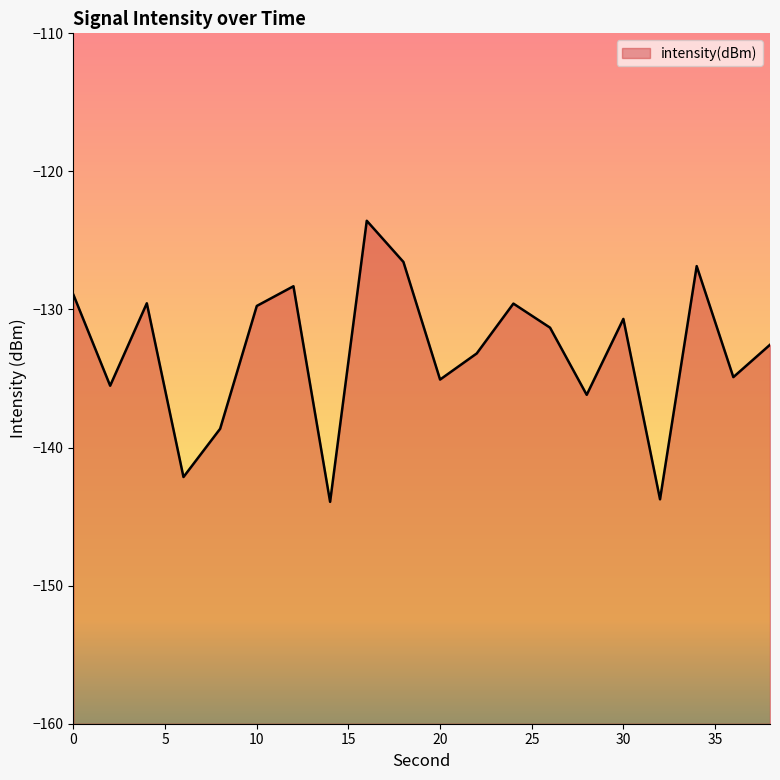

What is the smallest value displayed?

-143.9